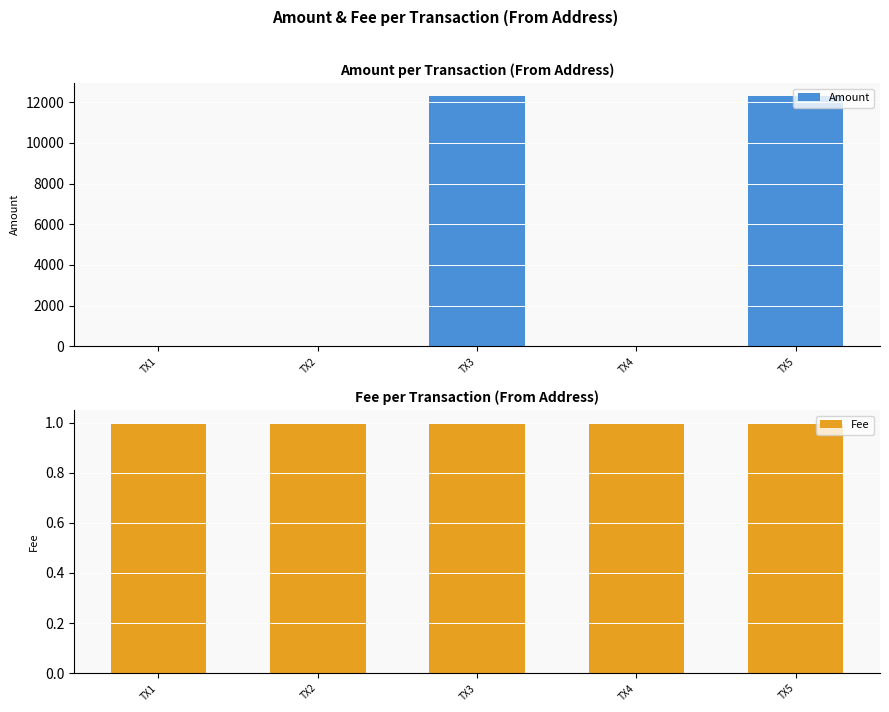

Is the value of Fee at TX2 greater than the value of Amount at TX3?

No